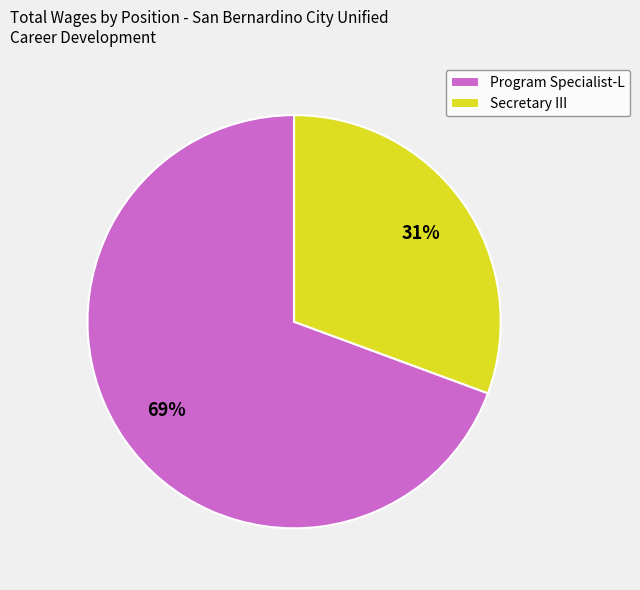

Which has a higher value, Program Specialist-L or Secretary III?

Program Specialist-L